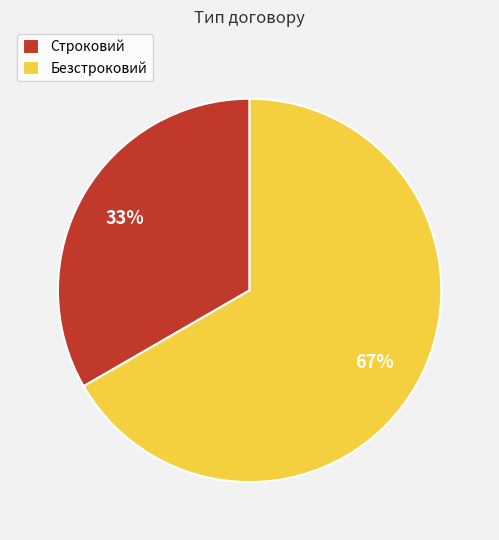

What percentage is the Безстроковий slice, to the nearest percent?

67%